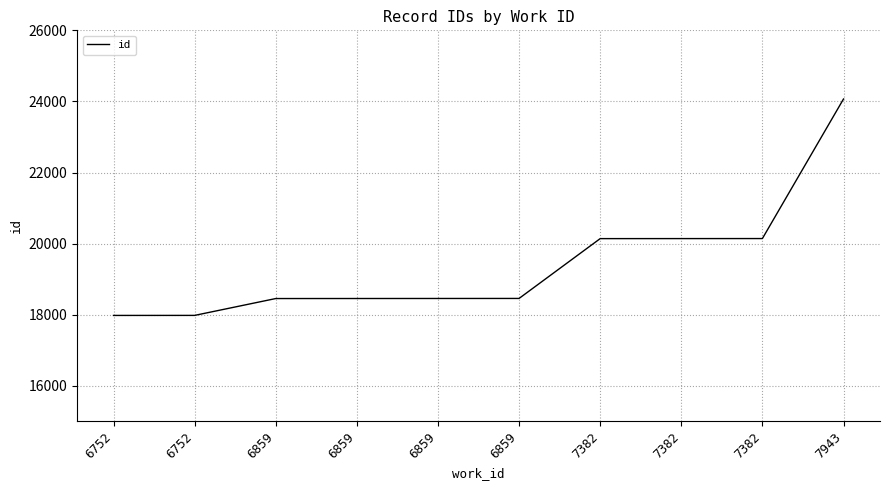

What is the difference between the values at 7943 and 7382?

3926